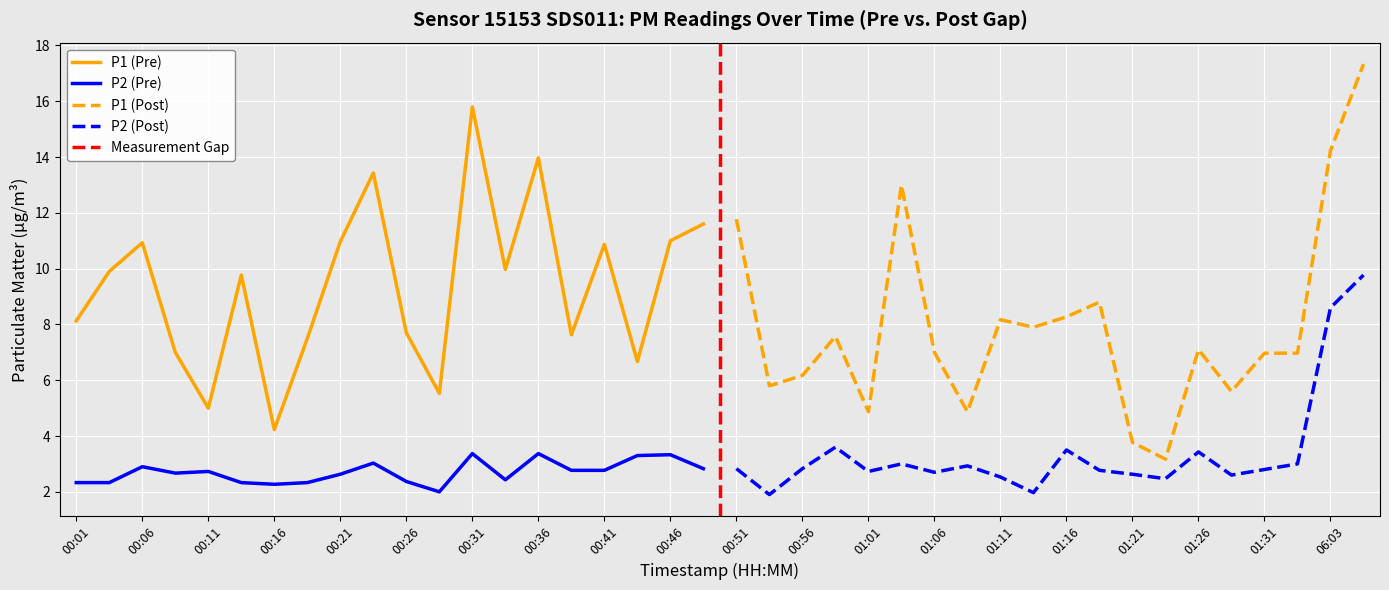

Is it true that P2 (Pre) equals 3.9 at 00:41?

False